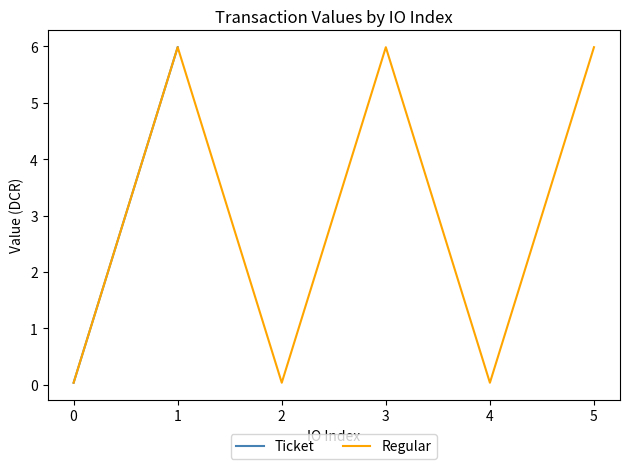

Which series has the largest total across all categories?

Ticket